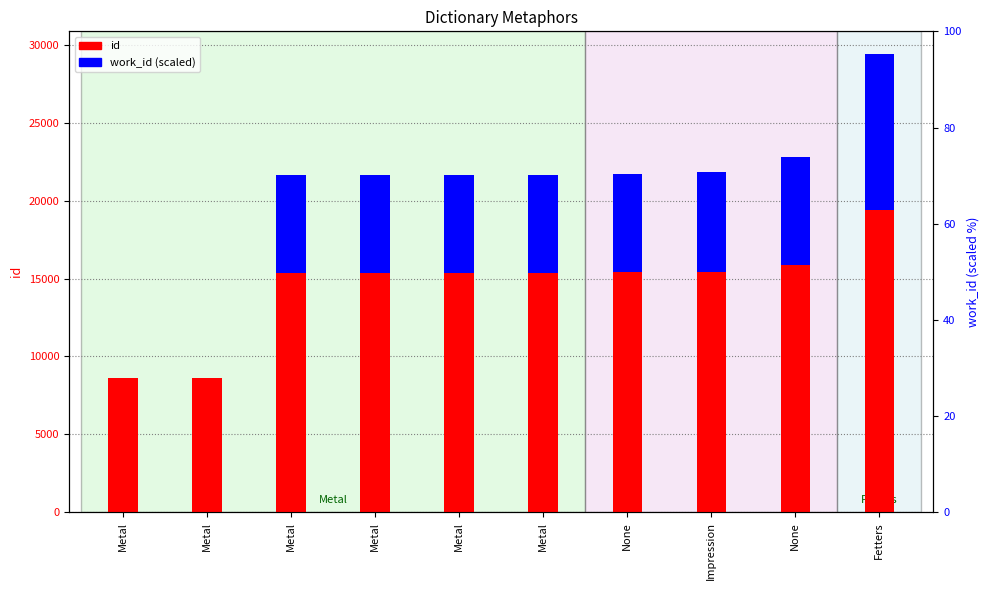

List the labels in order of work_id (scaled) value, smallest first.

Metal, Metal, Metal, Metal, Metal, Metal, None, Impression, None, Fetters